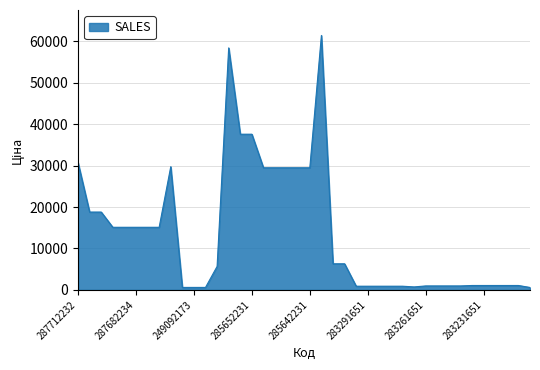

What is the greatest value displayed?

61434.3